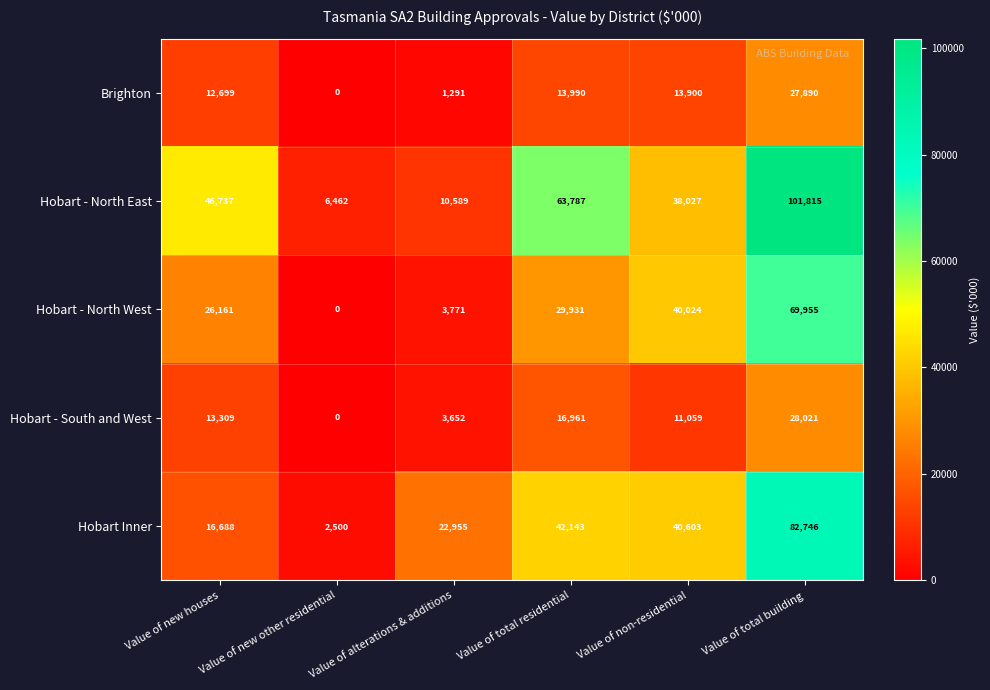

Which series has the widest spread of values?

Hobart - North East